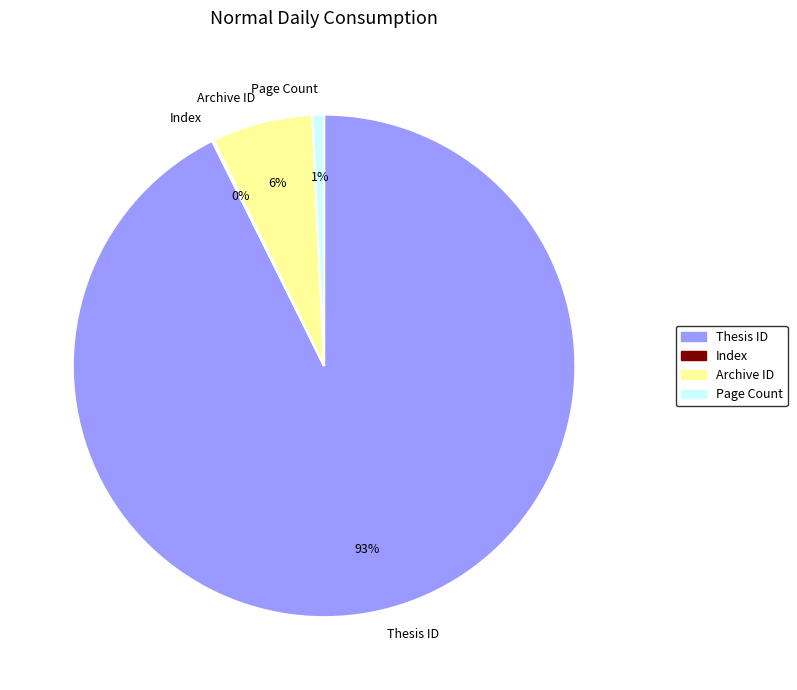

Which slice is the largest?

Thesis ID